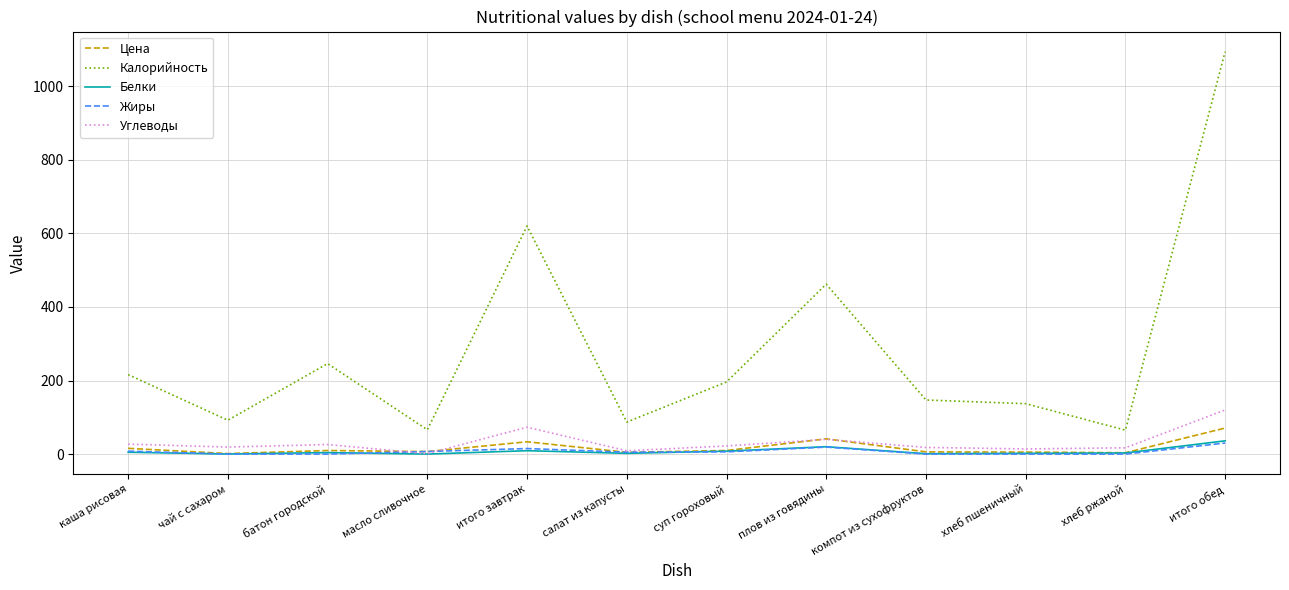

True or false: Калорийность and Углеводы cross at least once.

False